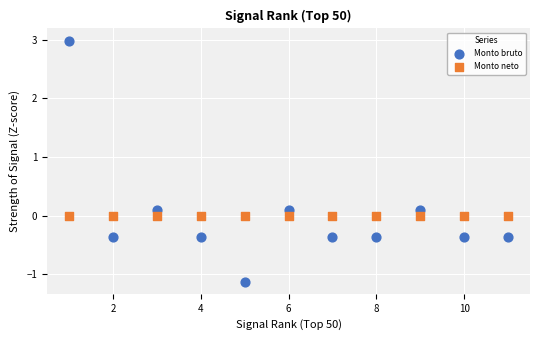

What are all the series names shown in the legend?

Monto bruto, Monto neto